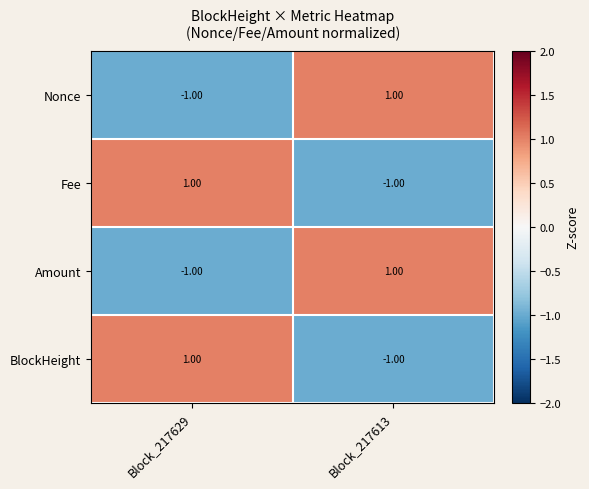

How many positive values does the Amount series have?

1